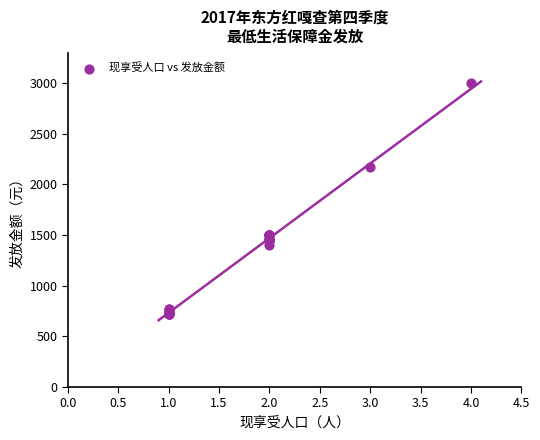

What Y value in the scatter plot is closest to 1862?

2175